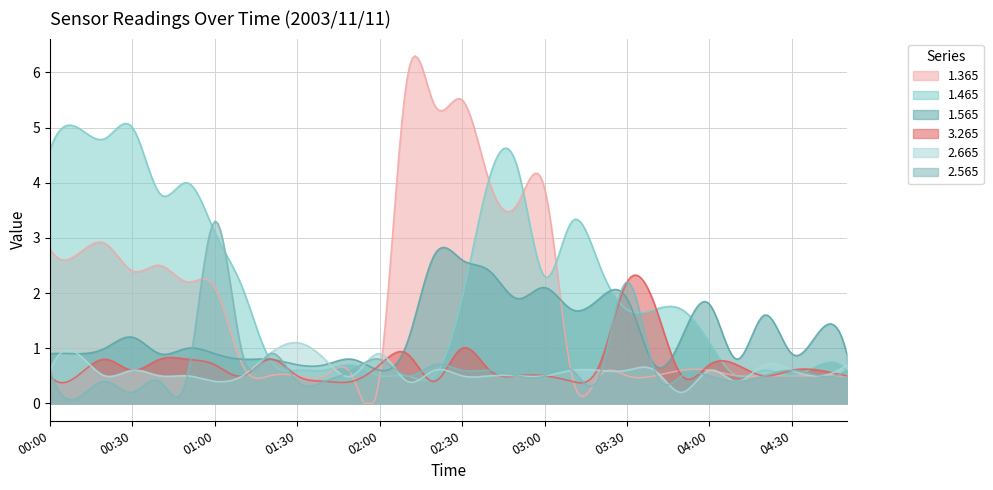

Between which two adjacent categories do 2.665 and 1.565 first intersect?

01:10 and 01:20